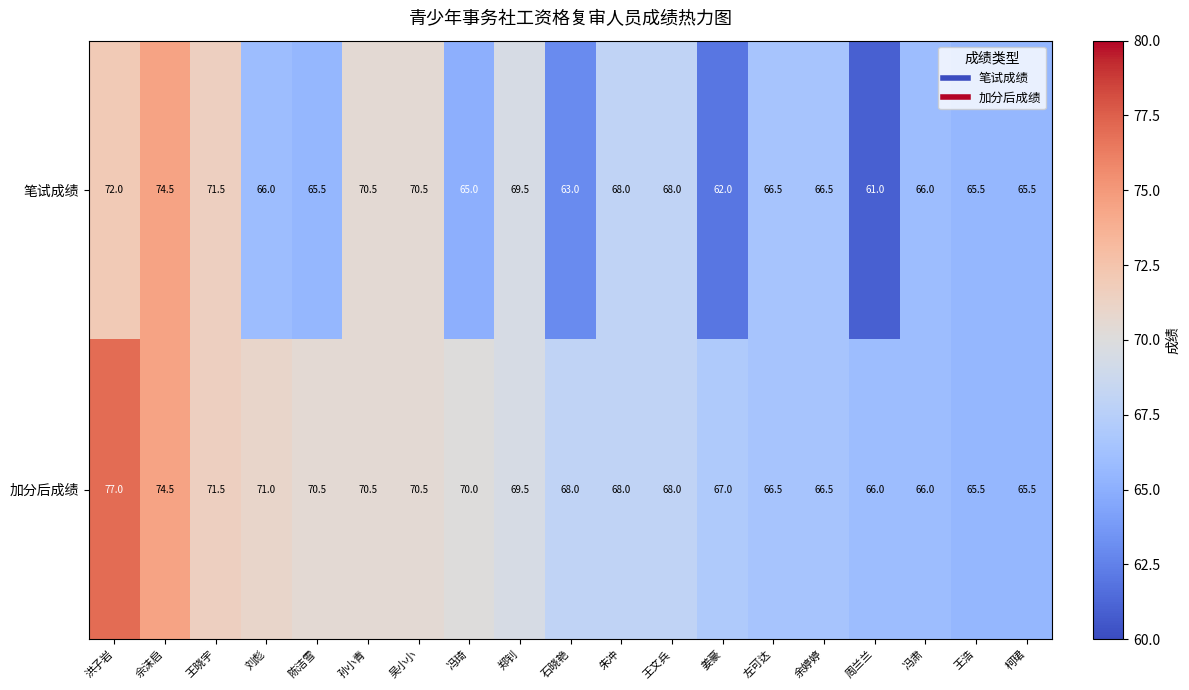

List the series in order of their overall mean, highest first.

加分后成绩, 笔试成绩